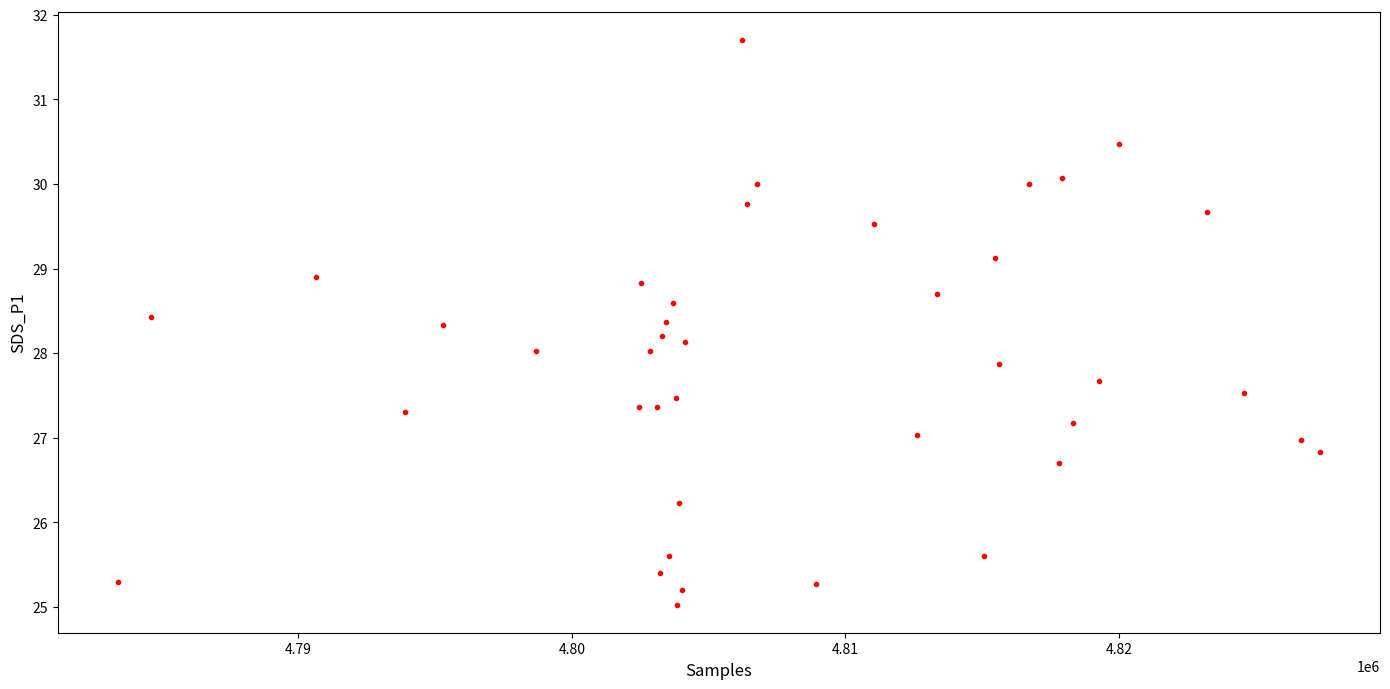

What is the range of Y values (max minus min)?

6.7